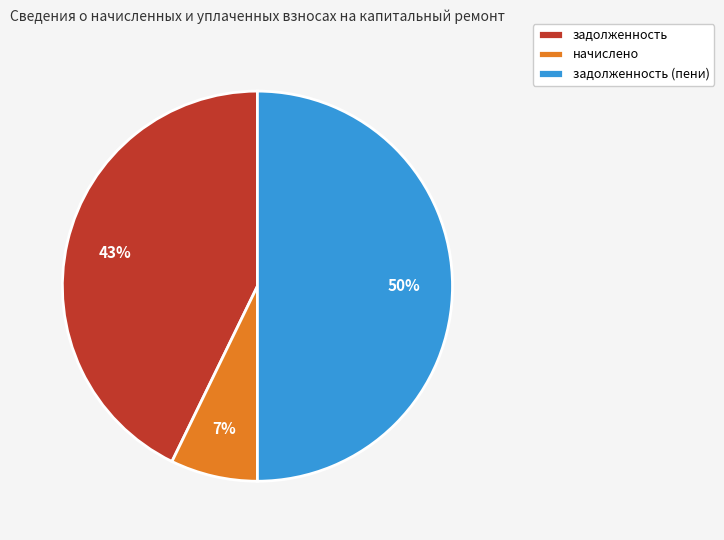

Is the sum of задолженность (пени) and начислено greater than half?

Yes